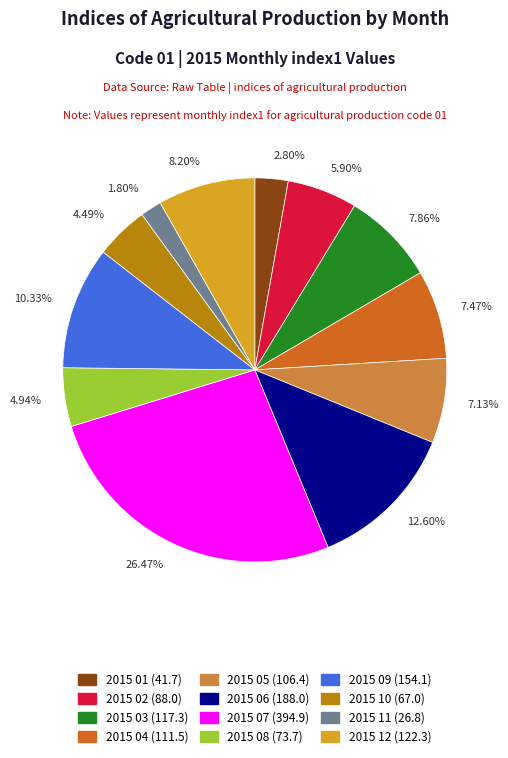

Does 2015 08 account for over 50% of the chart?

No